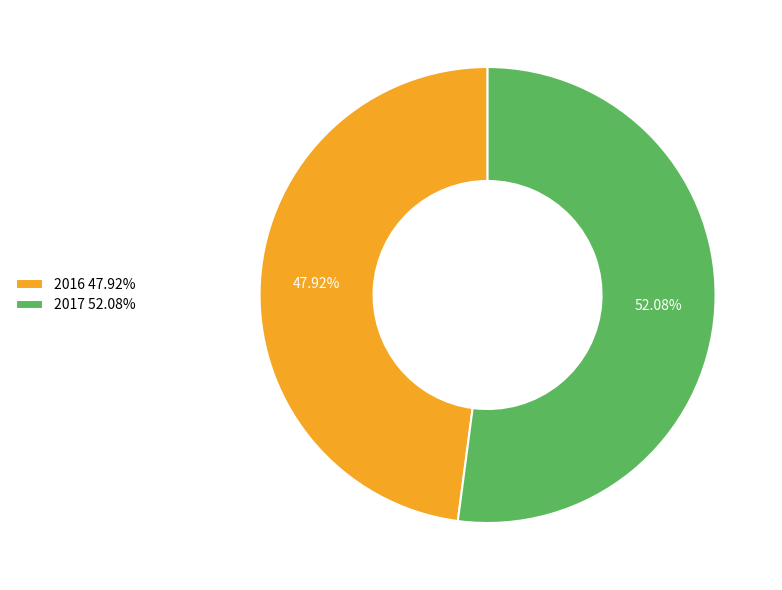

To the nearest percent, what is the combined percentage of 2017 and 2016?

100%